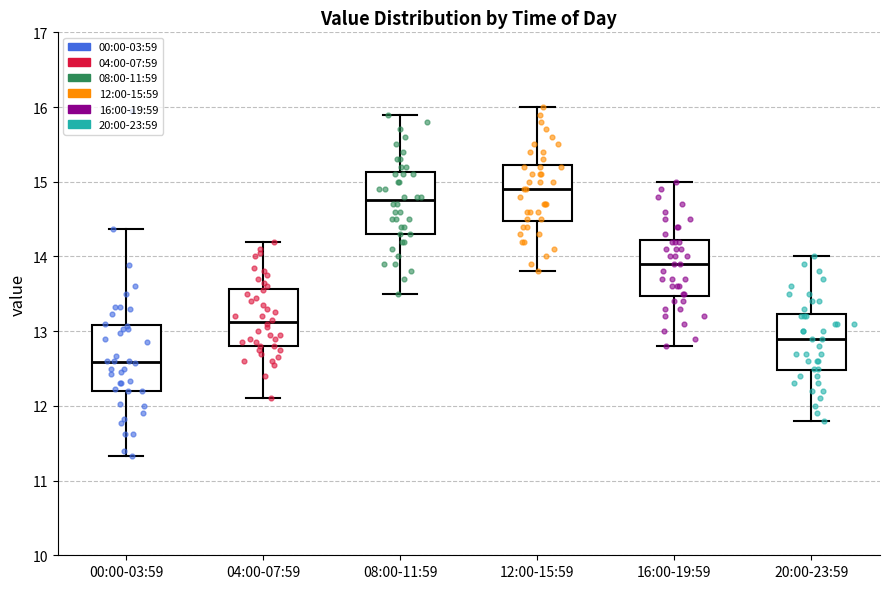

Which box has the highest median line?

12:00-15:59